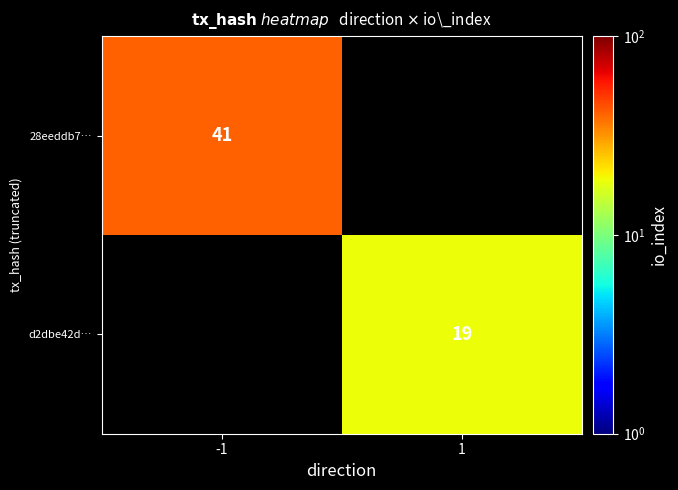

True or false: d2dbe42d… has a value of 33 at 1.

False